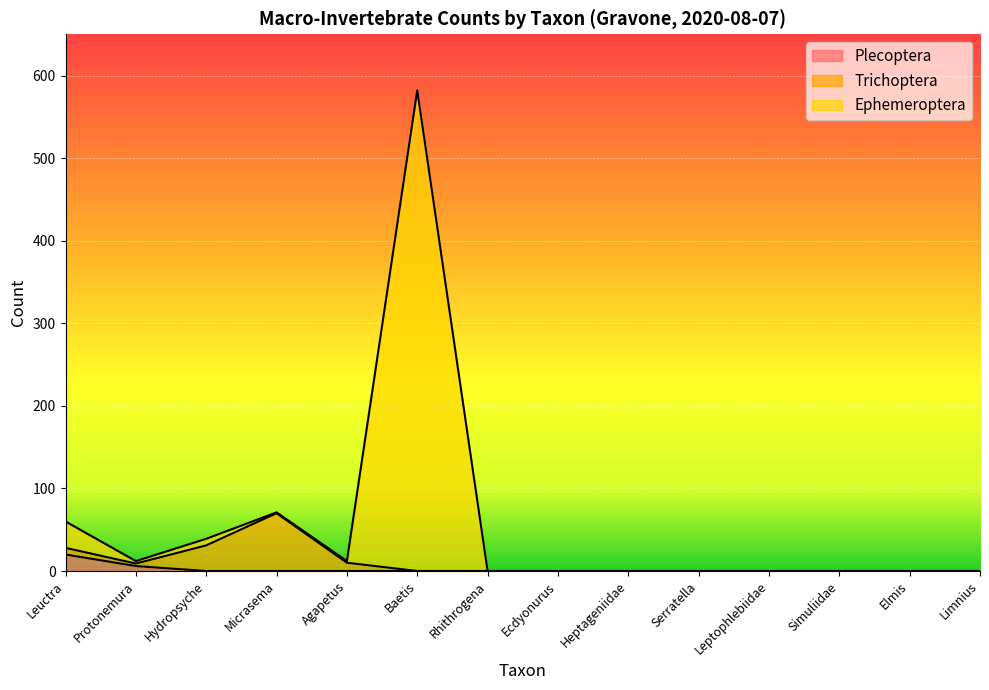

The value of Plecoptera at Simuliidae is -10. True or false?

False